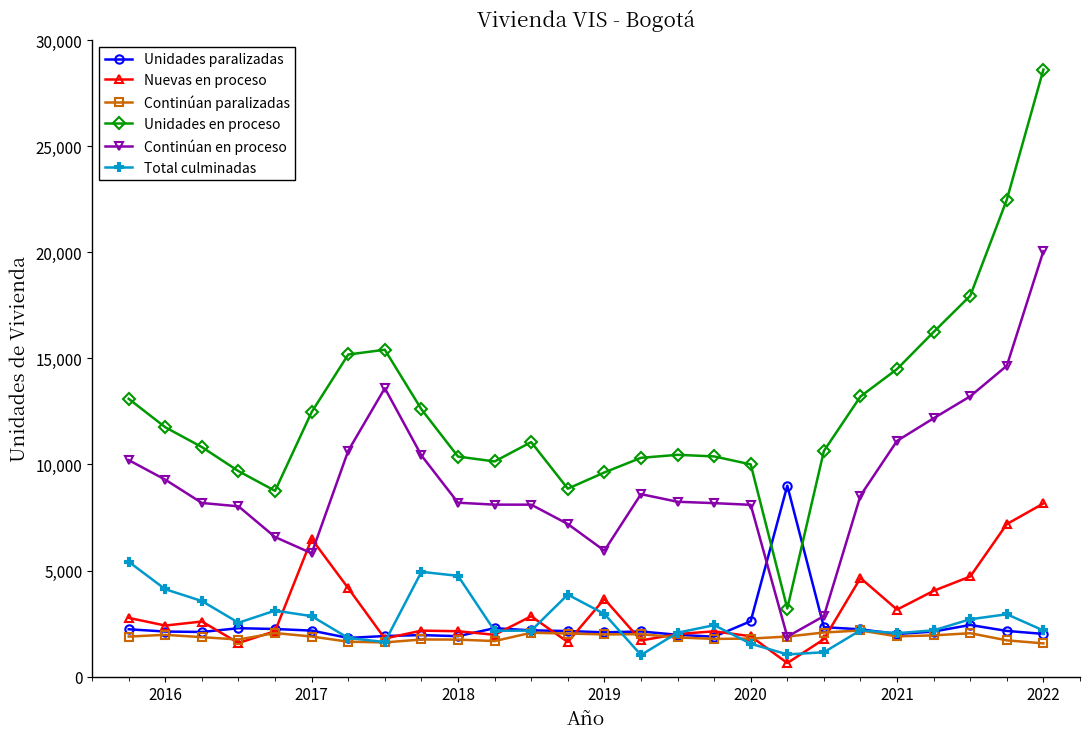

What is the minimum value shown in the chart?

639